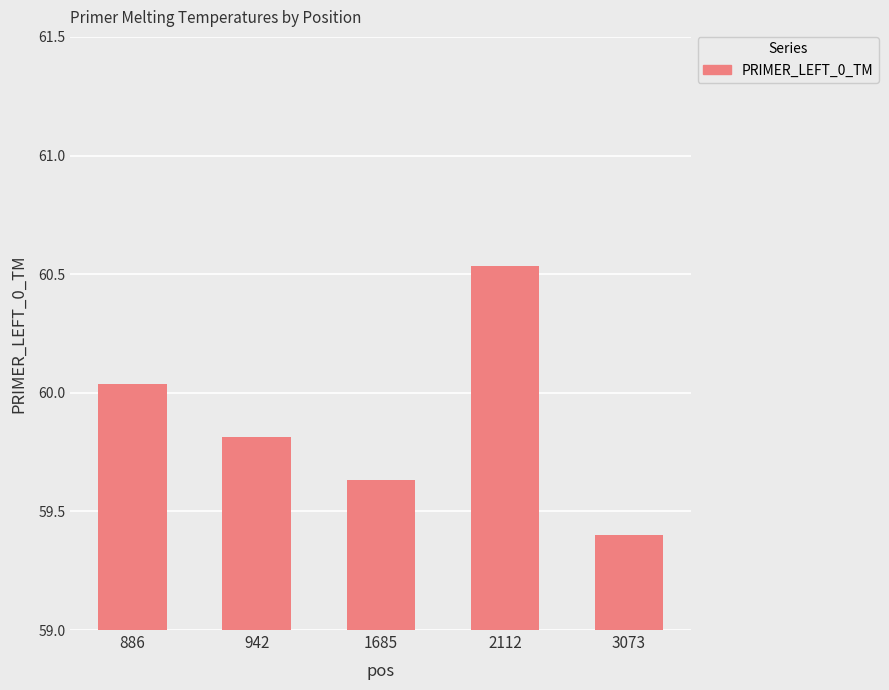

What is the average value?

59.9